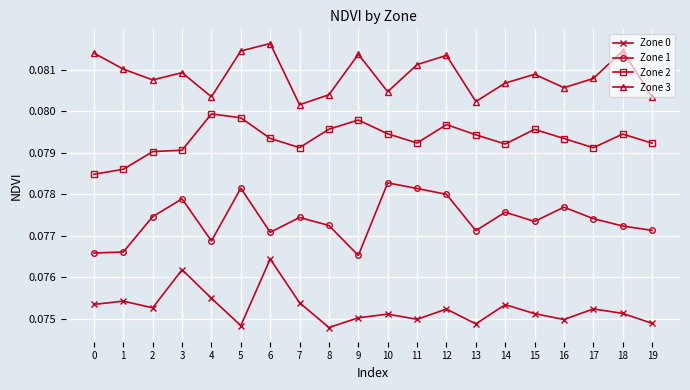

True or false: Zone 1 has more than 1 interior local peaks.

True